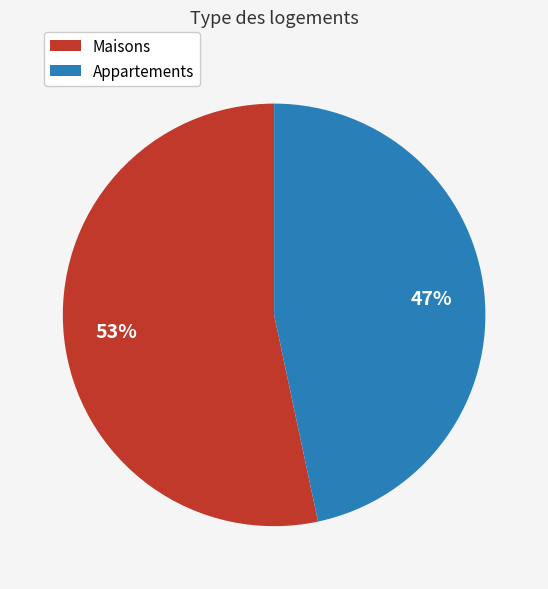

Is there a majority slice in this chart?

Yes